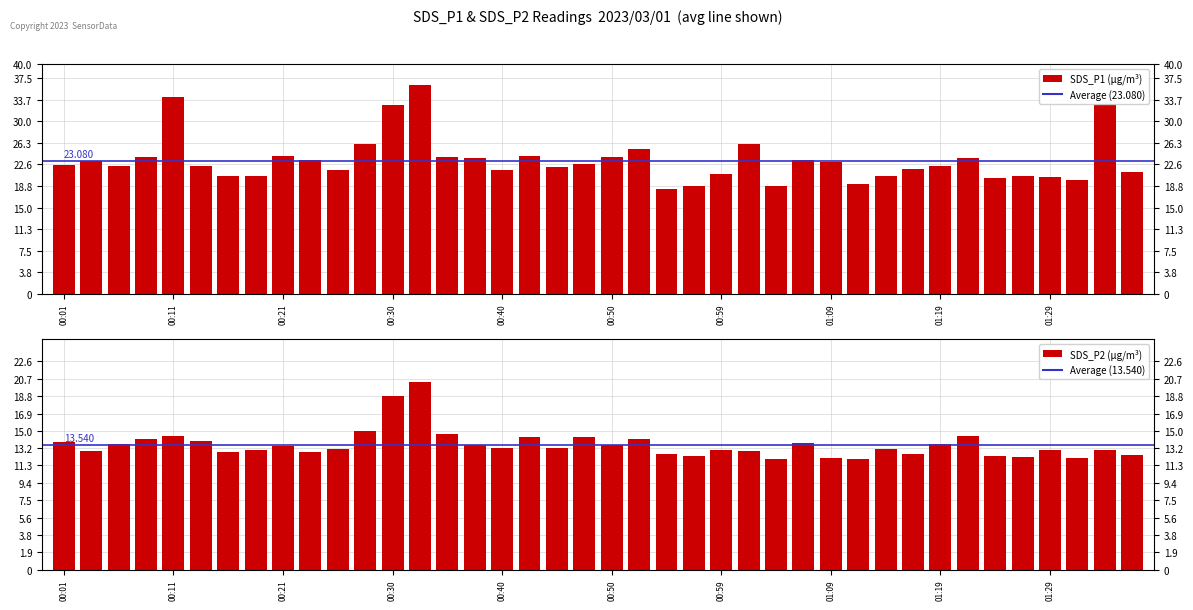

List the series in order of their overall mean, lowest first.

SDS_P2, SDS_P1